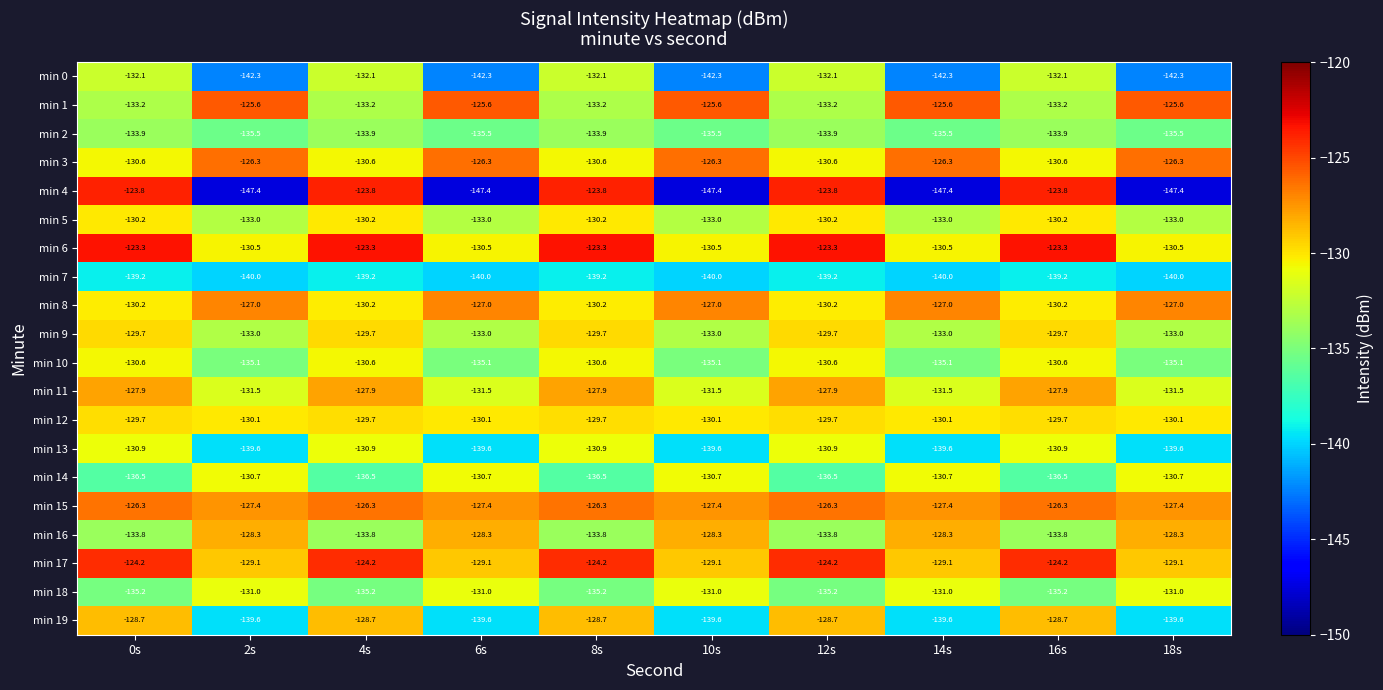

What is the sum of all min 5 values?

-1316.0